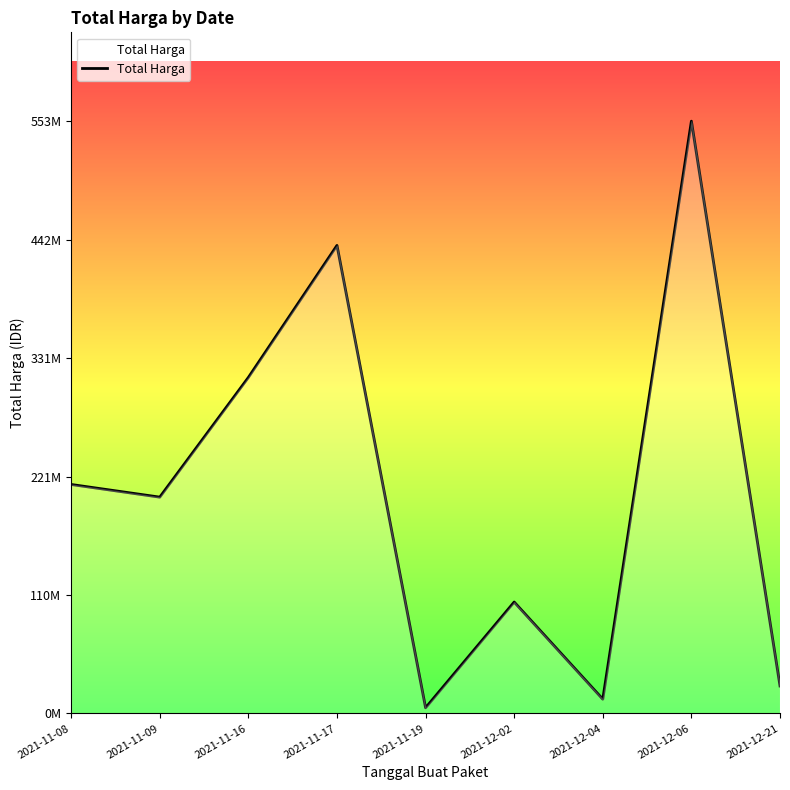

Reading left to right, transcribe all the data shown in this chart.

2021-11-08=213825000	2021-11-09=202000000	2021-11-16=313789100	2021-11-17=437074000	2021-11-19=5267600	2021-12-02=104040877	2021-12-04=13345000	2021-12-06=553107700	2021-12-21=25648640